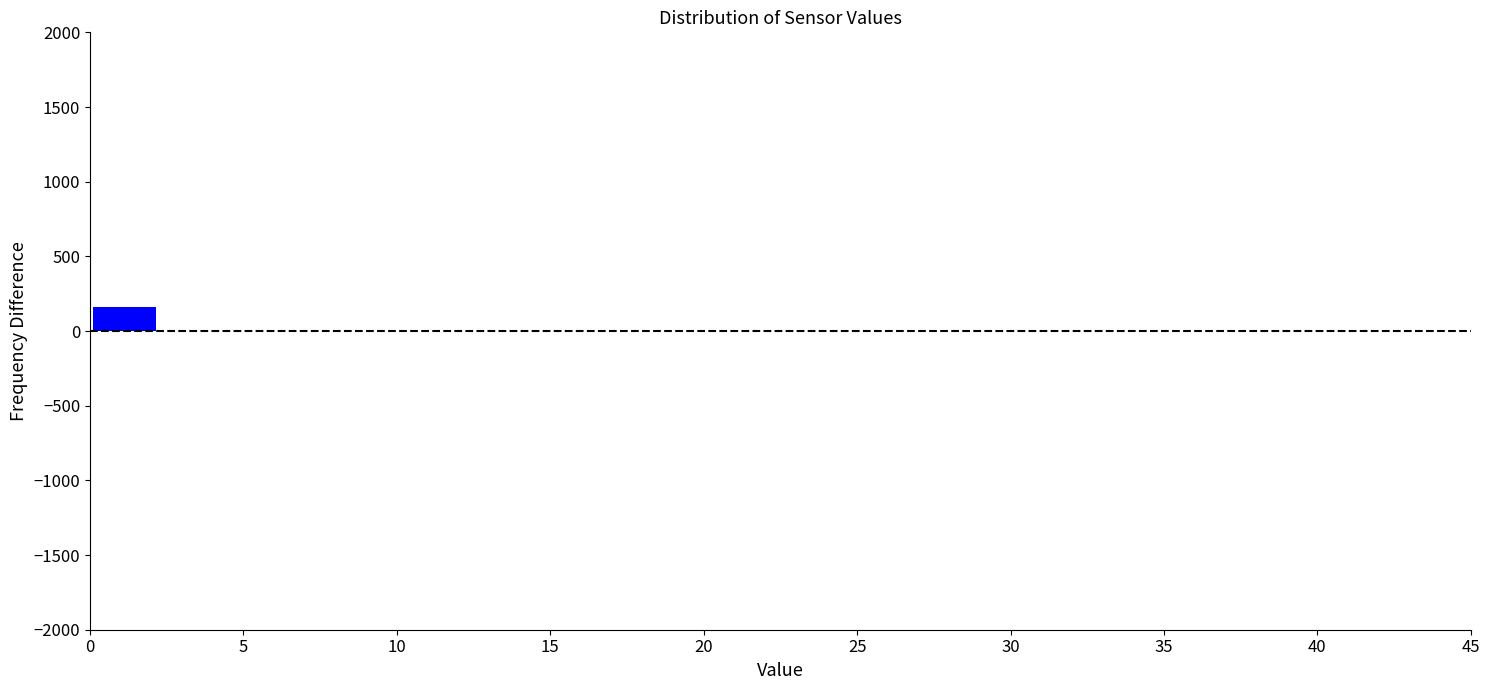

Over which range of the x-axis is the bar tallest?

0.00 to 2.25